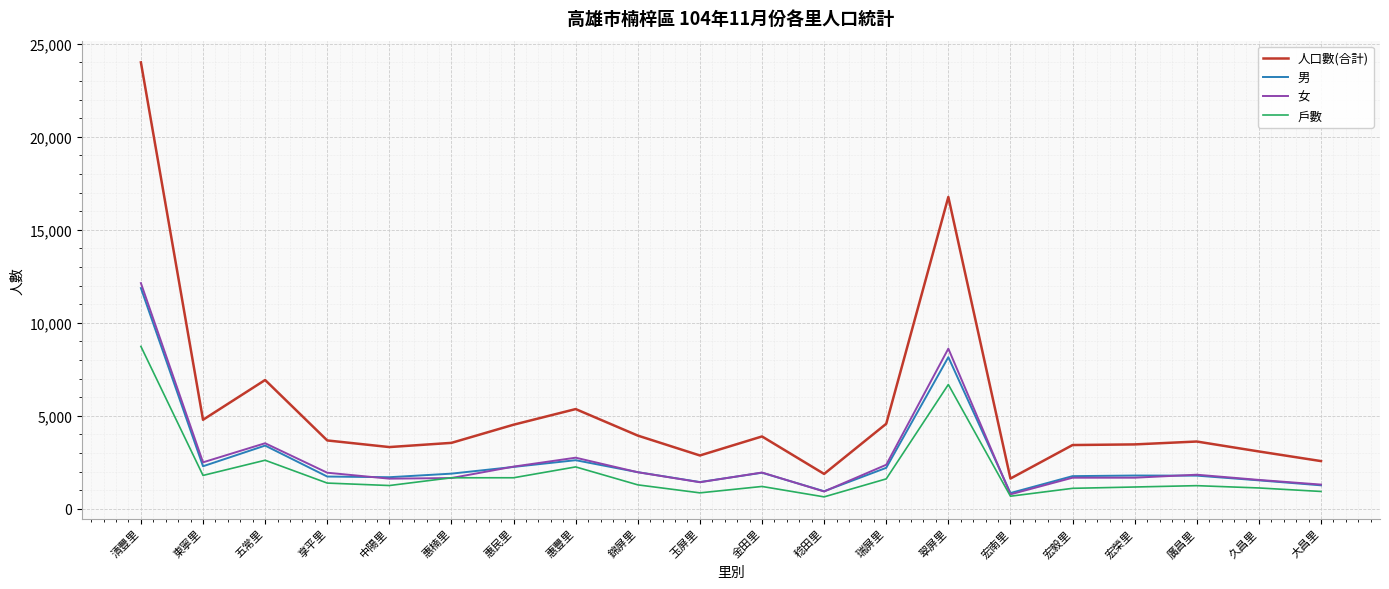

The 女 series shows 729 at 惠民里. True or false?

False